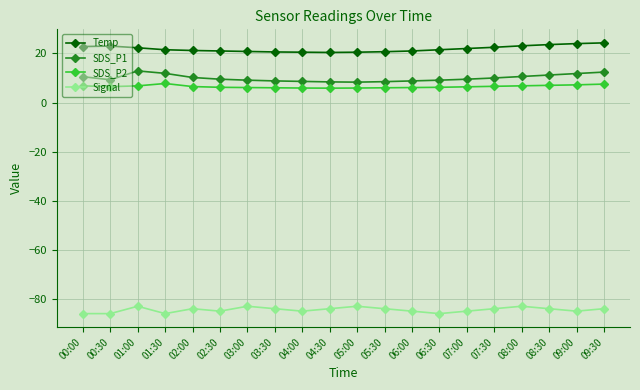

How many distinct data groups are displayed?

4